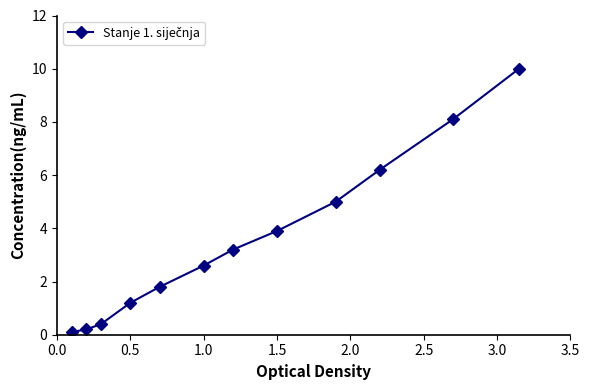

What is the maximum value shown in the chart?

10.0